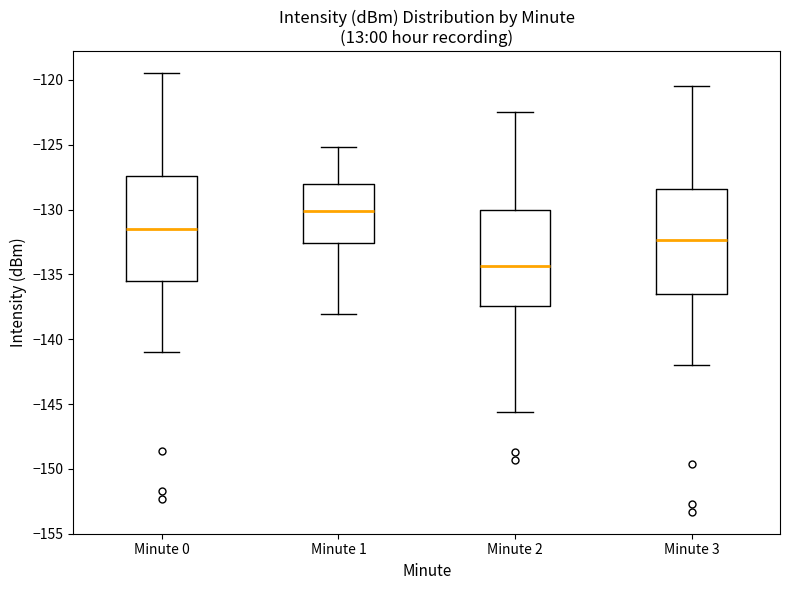

Where is the upper edge of the box for Minute 3 on the y-axis? The values are not printed on the chart, so give them approximately, as read against the axis.

-128.5